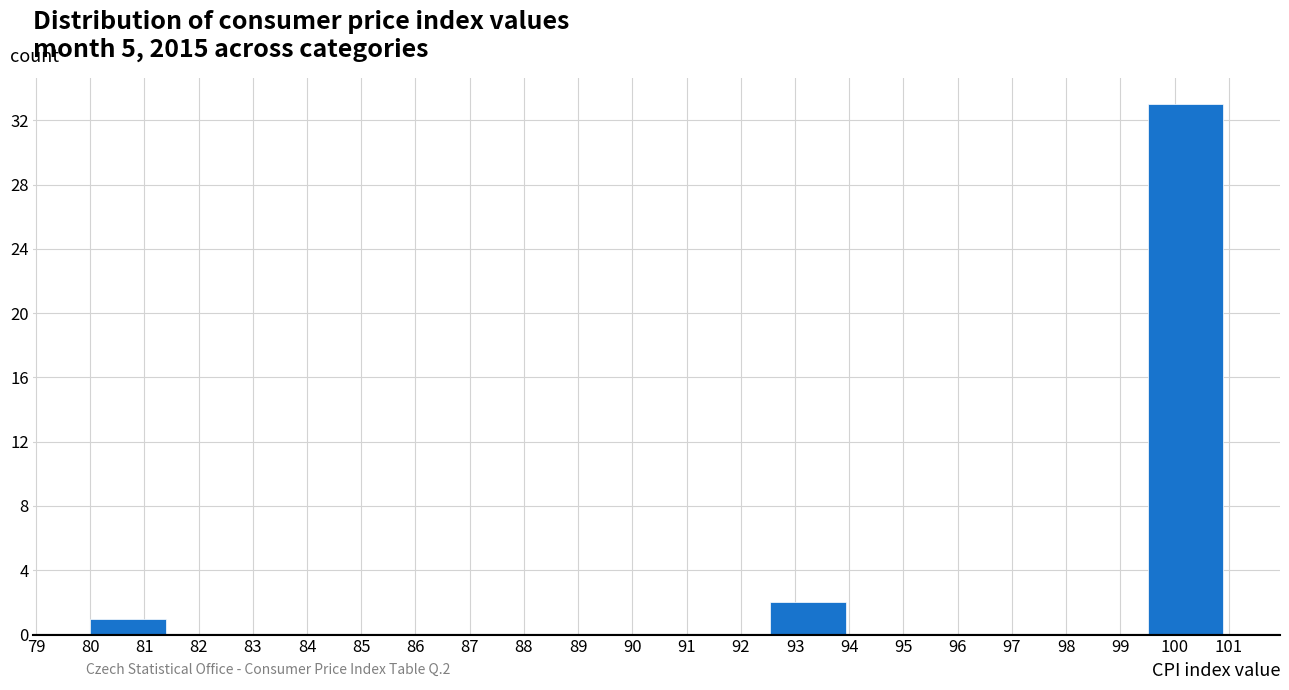

Reading left to right, list every bar in this chart as the range it spans on the x-axis followed by its height. Neither the bar edges nor the heights are printed on the chart, so give them approximately, as read against the axes.

80.0 to 81.4: 1
81.4 to 82.8: 0
82.8 to 84.2: 0
84.2 to 85.6: 0
85.6 to 87.0: 0
87.0 to 88.4: 0
88.4 to 89.8: 0
89.8 to 91.1: 0
91.1 to 92.5: 0
92.5 to 93.9: 2
93.9 to 95.3: 0
95.3 to 96.7: 0
96.7 to 98.1: 0
98.1 to 99.5: 0
99.5 to 100.9: 33